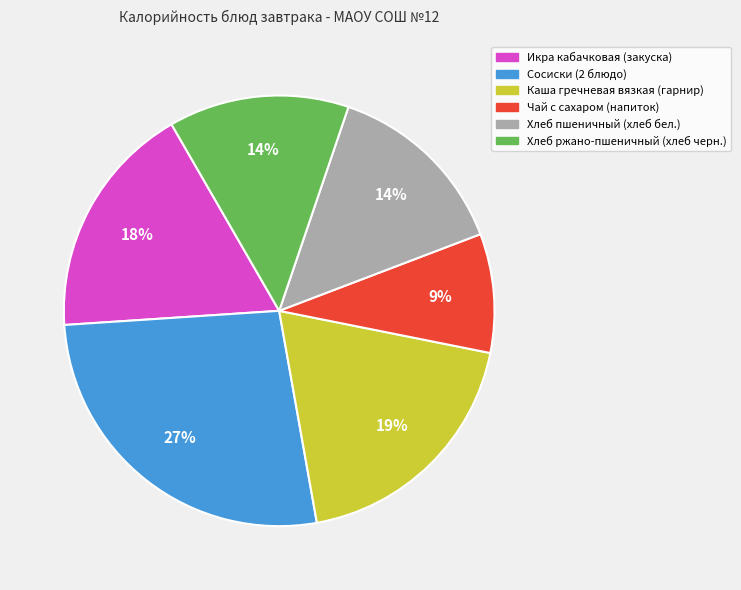

How many slices are in this pie chart?

6